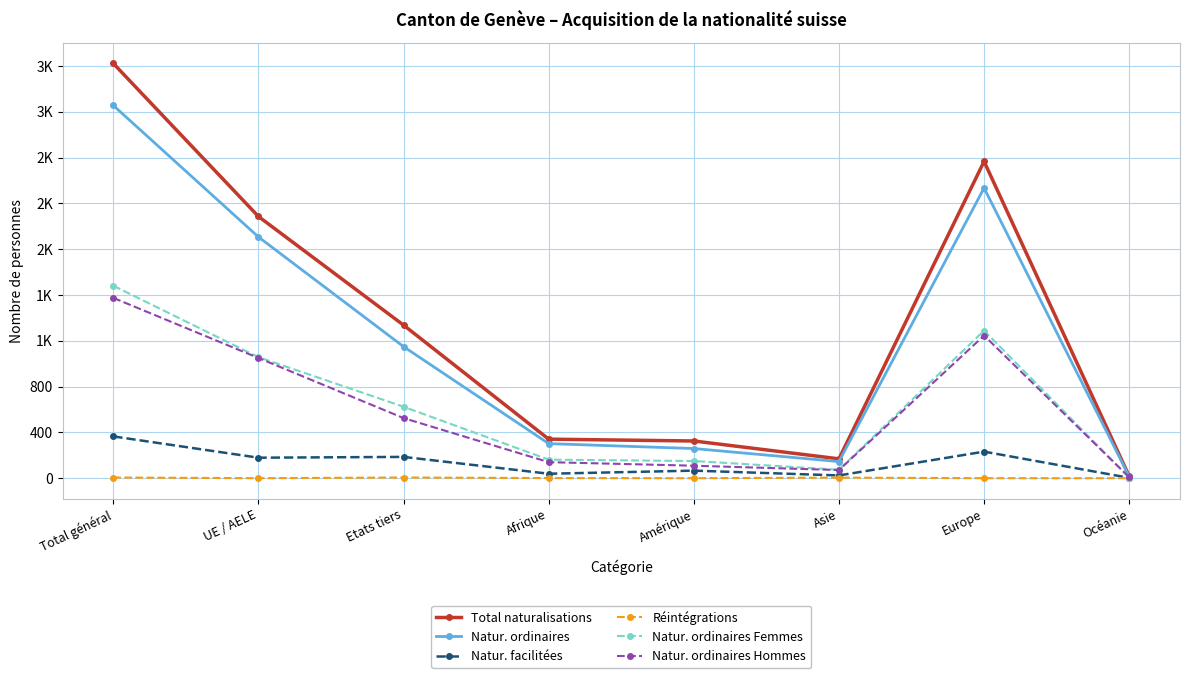

Is this an area chart (filled region under the line)?

No